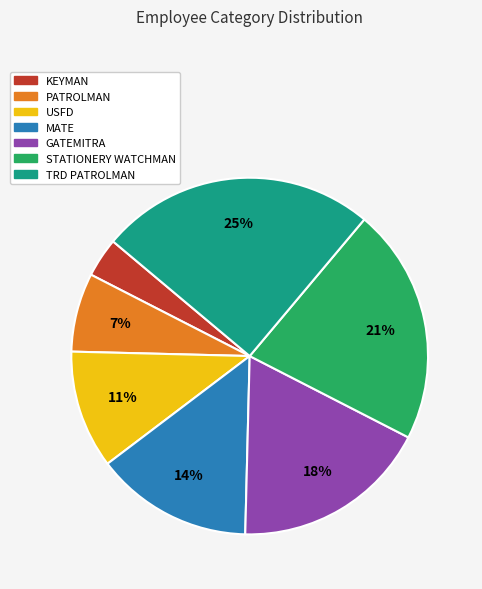

Is there a majority slice in this chart?

No